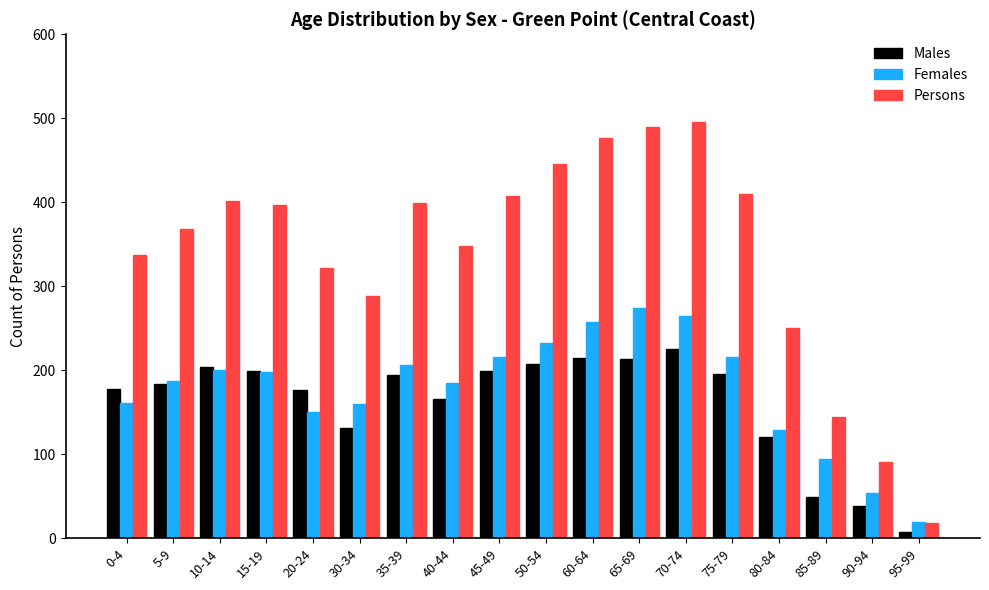

How many groups of bars are there?

18